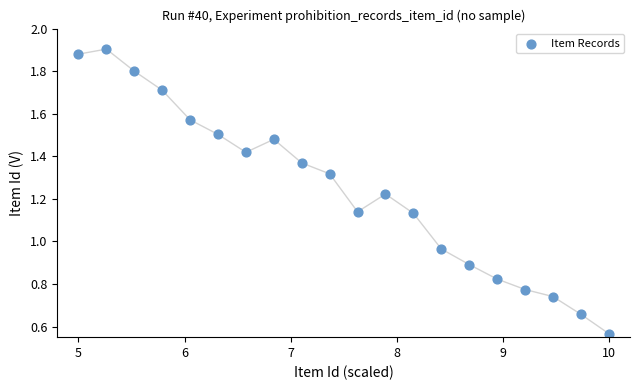

What is the range of X values (max minus min)?

5.0